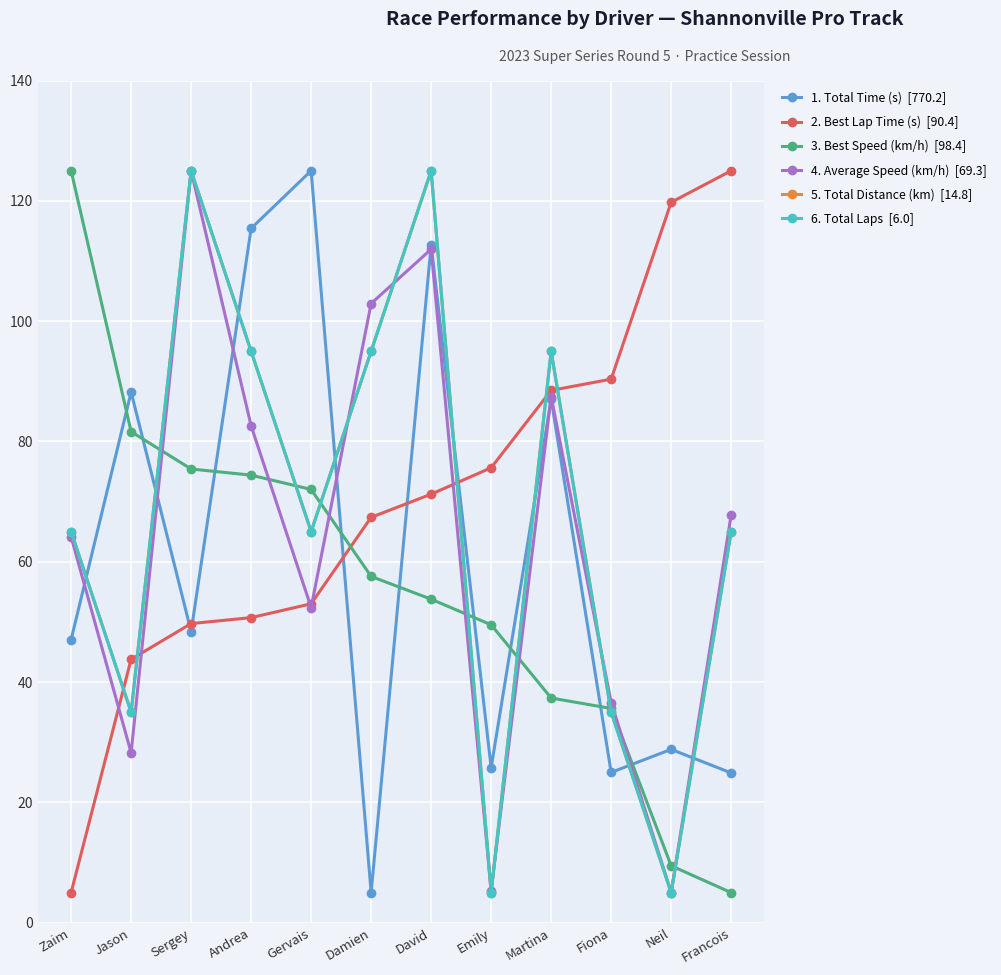

What is the difference between the highest and lowest values at Zaim?

120.0